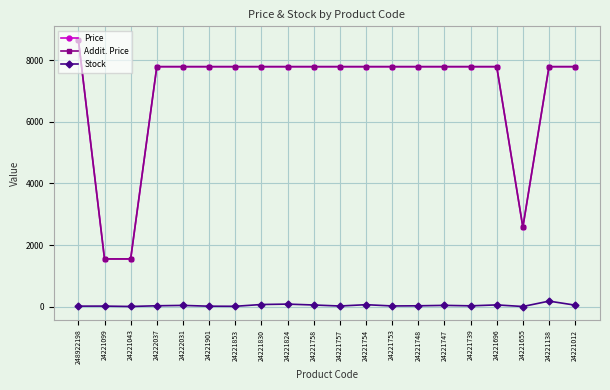

True or false: Stock has more than 1 interior local peaks.

True